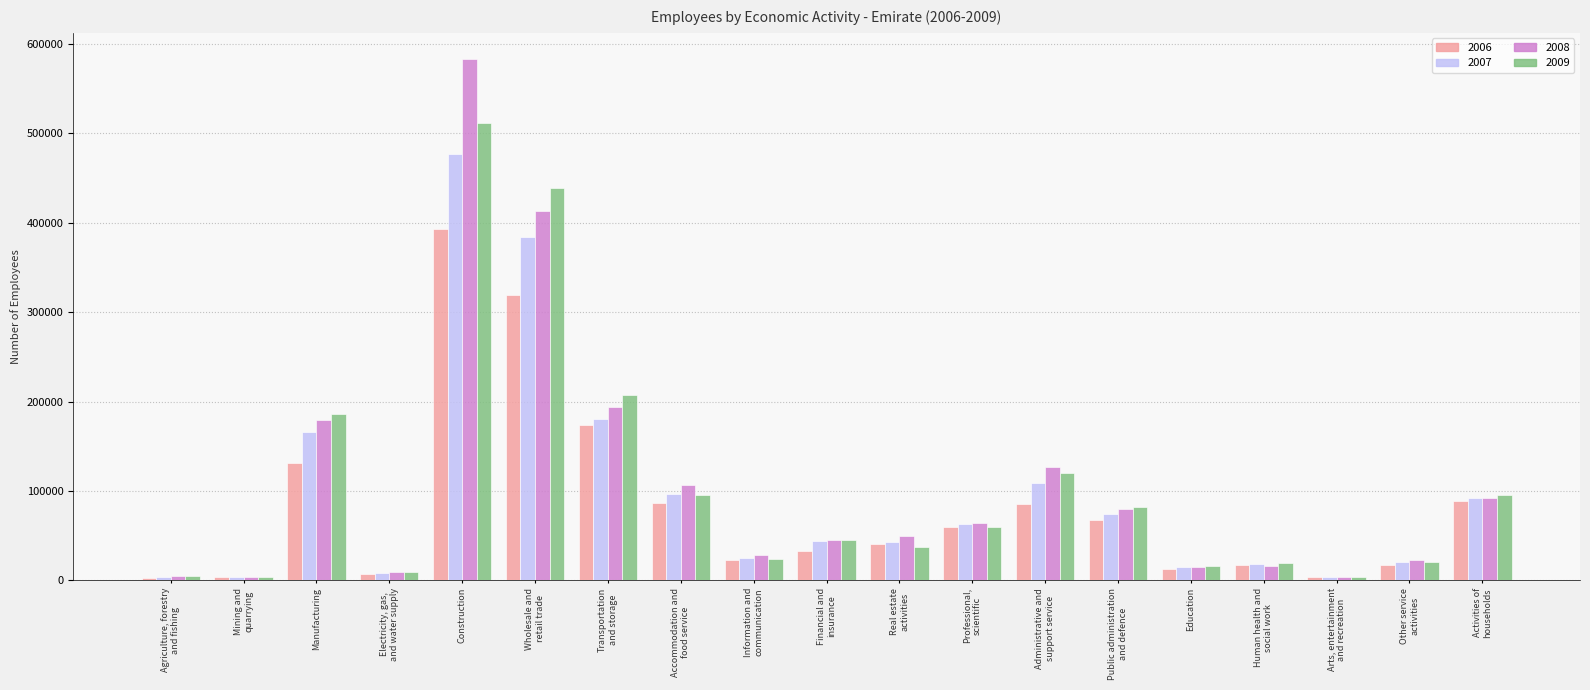

Which category has the highest value across all series?

Construction